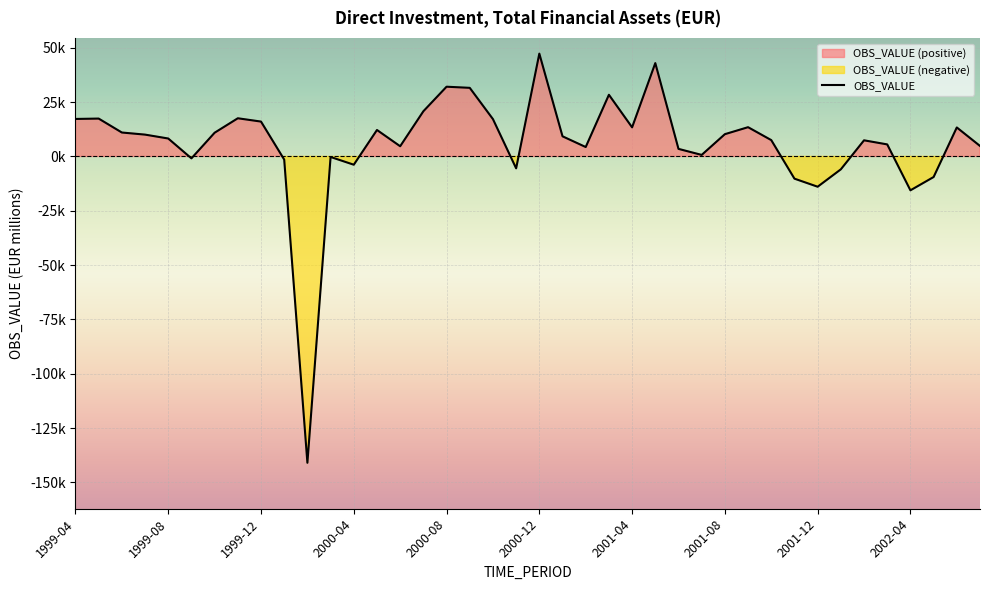

Reading right to left, transcribe all the data shown in this chart.

4838.3	13345.2	-9461.7	-15584.9	5547.1	7429.3	-5920.4	-13928.0	-10218.0	7524.2	13467.8	10255.1	708.5	3487.2	42960.5	13401.9	28387.6	4338.8	9271.2	47322.8	-5465.8	17189.1	31577.6	32095.9	20796.0	4699.7	12183.5	-3800.1	-235.6	-140971.0	-1428.8	16051.2	17574.4	10924.2	-875.3	8260.0	10051.9	11019.2	17432.6	17262.4